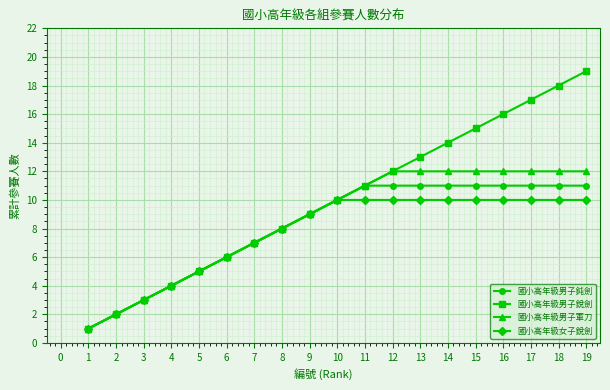

The value of 國小高年級女子銳劍 at 9 is 6. True or false?

False